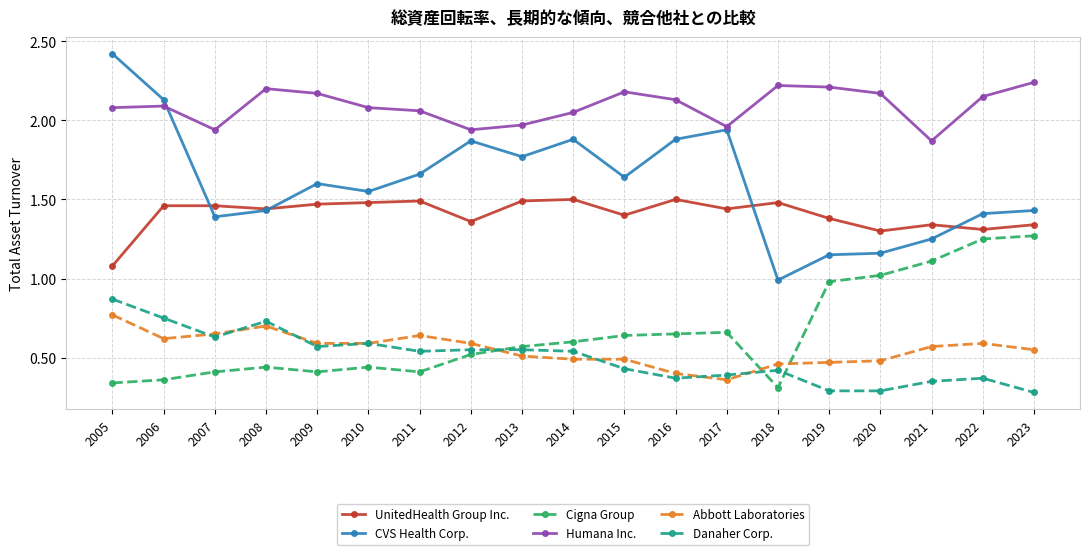

At which label does Abbott Laboratories reach its peak?

2005